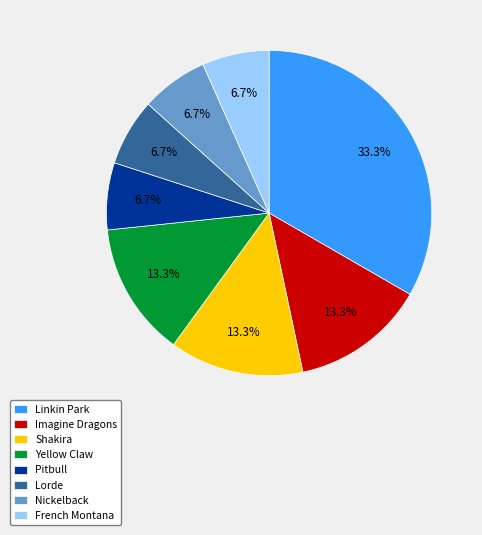

Is it true that French Montana is 15% of the pie?

False